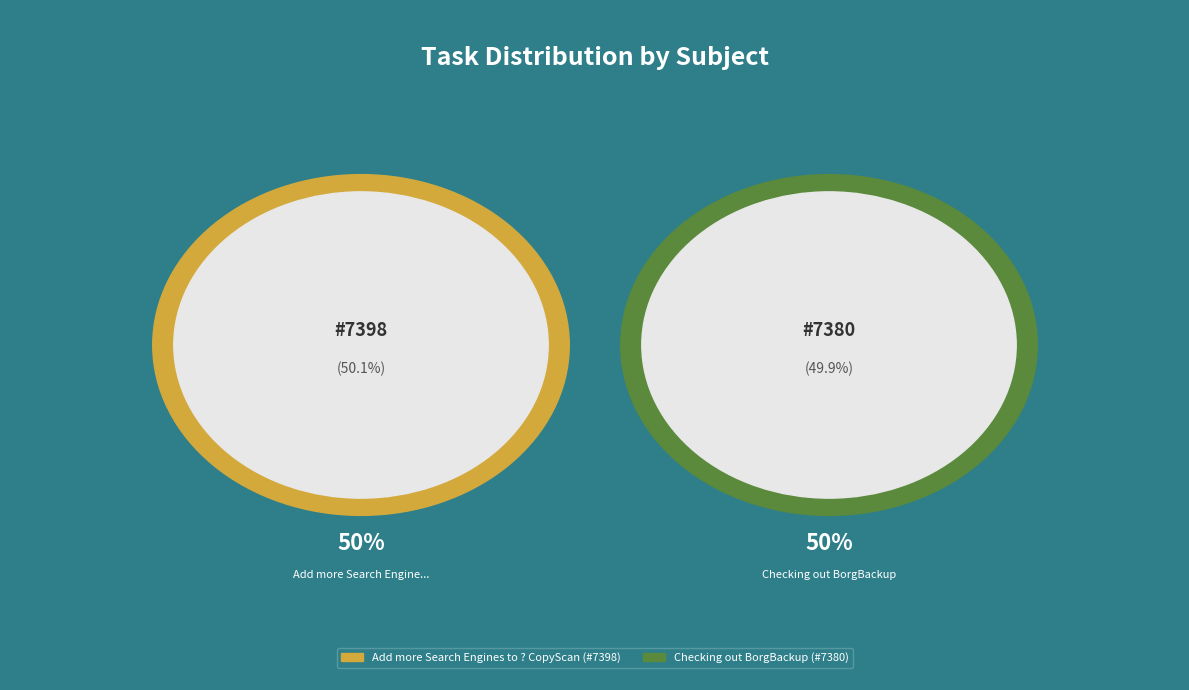

Between Checking out BorgBackup and Add more Search Engines to ? CopyScan, which is larger?

Add more Search Engines to ? CopyScan